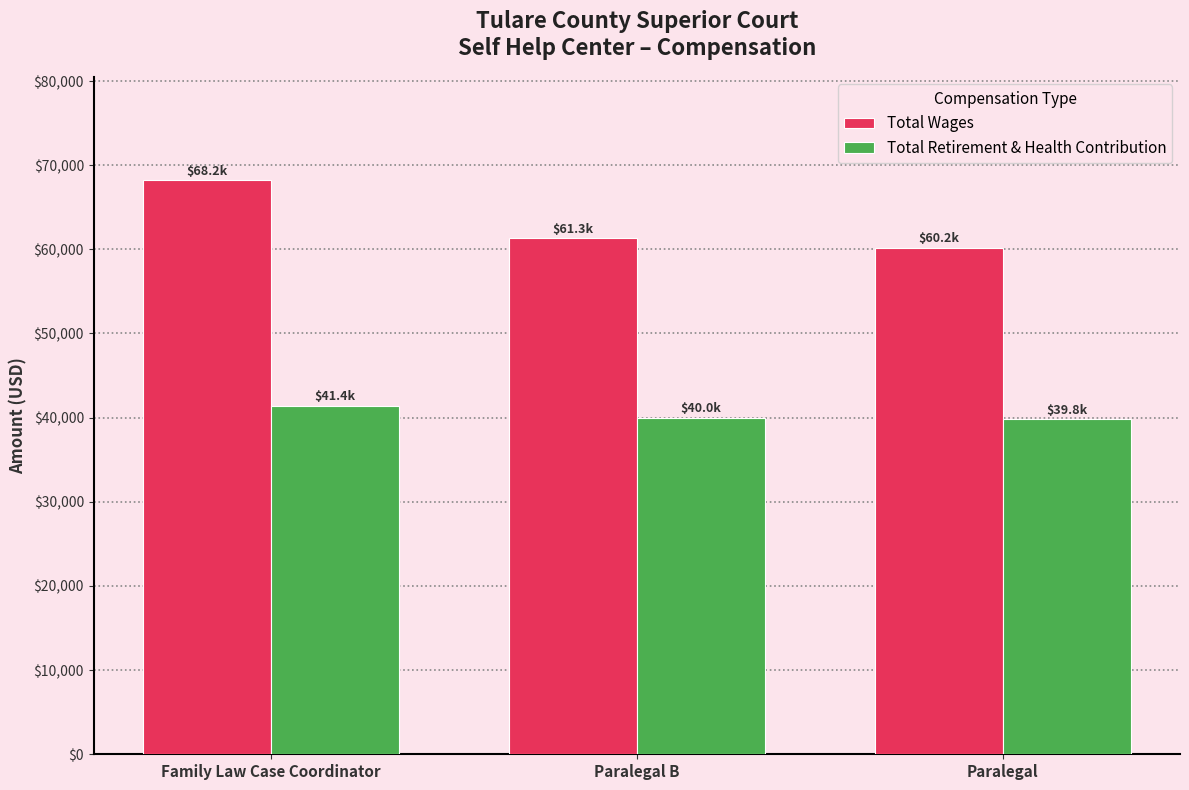

What is the average value of the Total Wages series?

63232